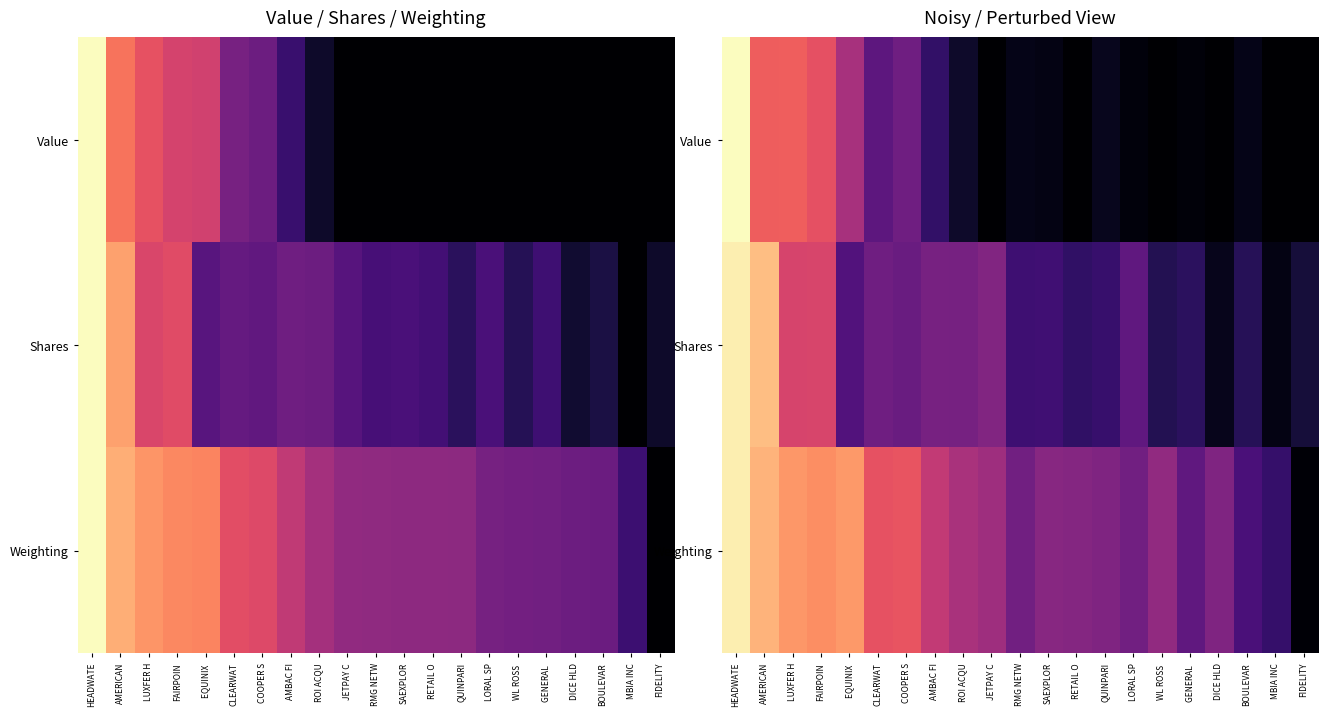

What is the difference between the second highest and second lowest values in the Value series?

0.7